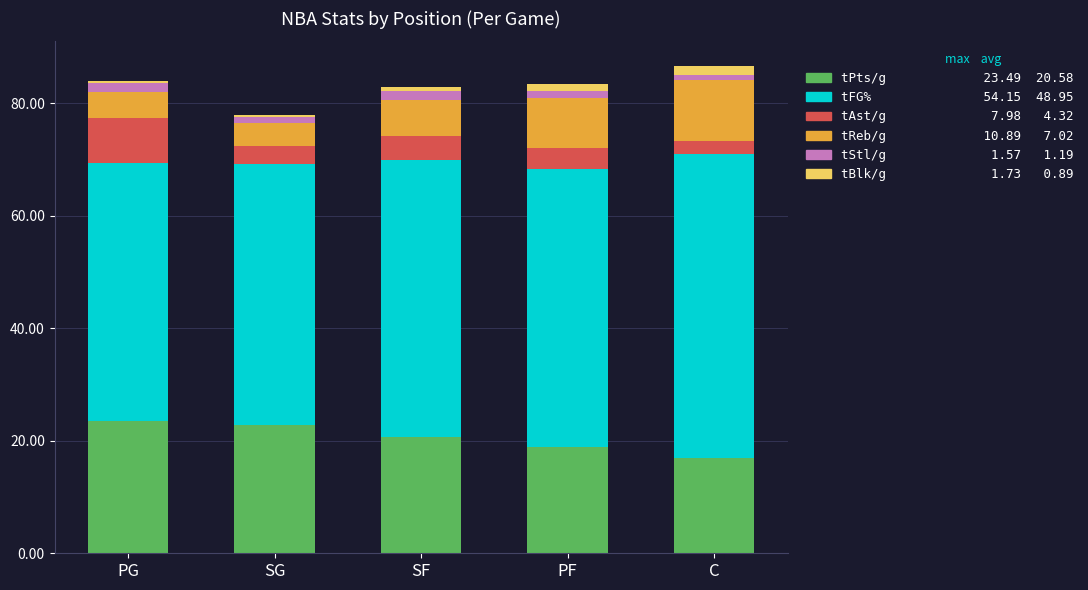

How many data points does each series have?

5